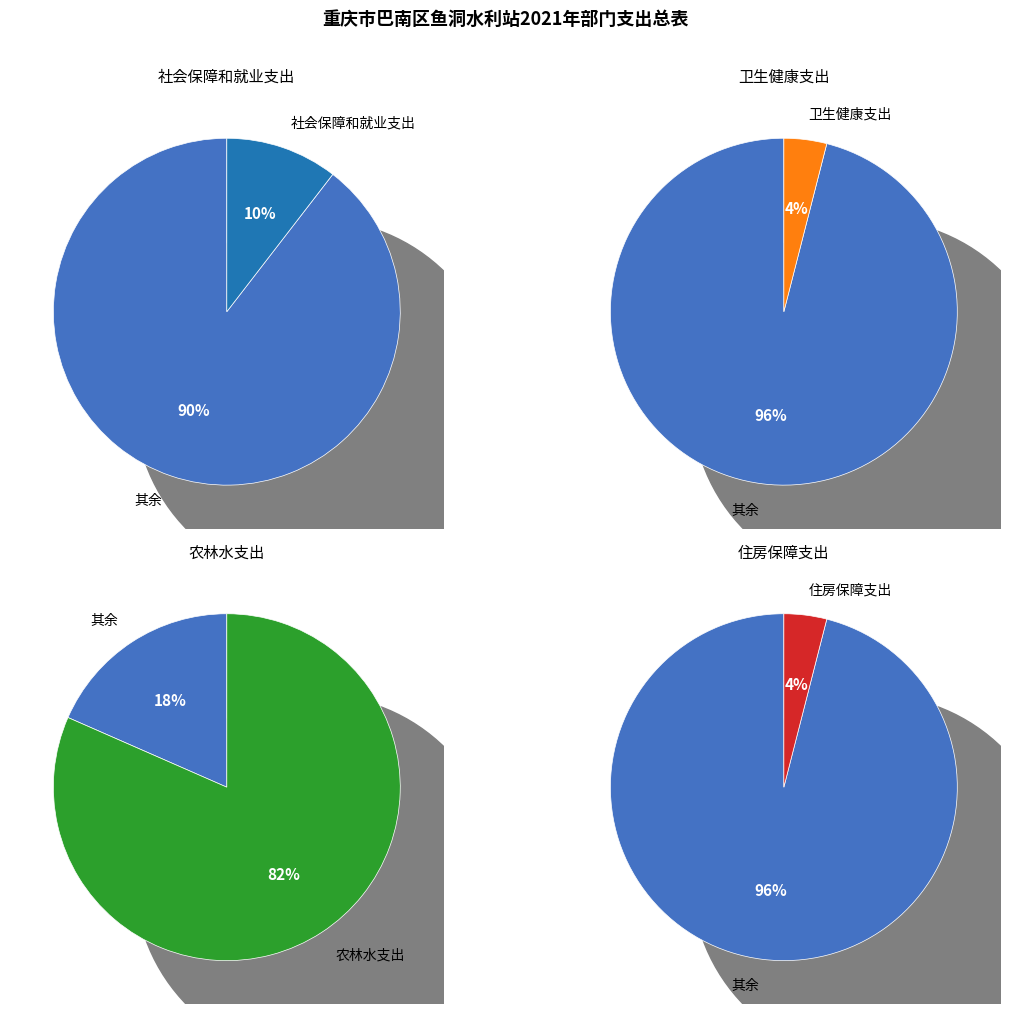

Does 社会保障和就业支出 account for over 50% of the chart?

No